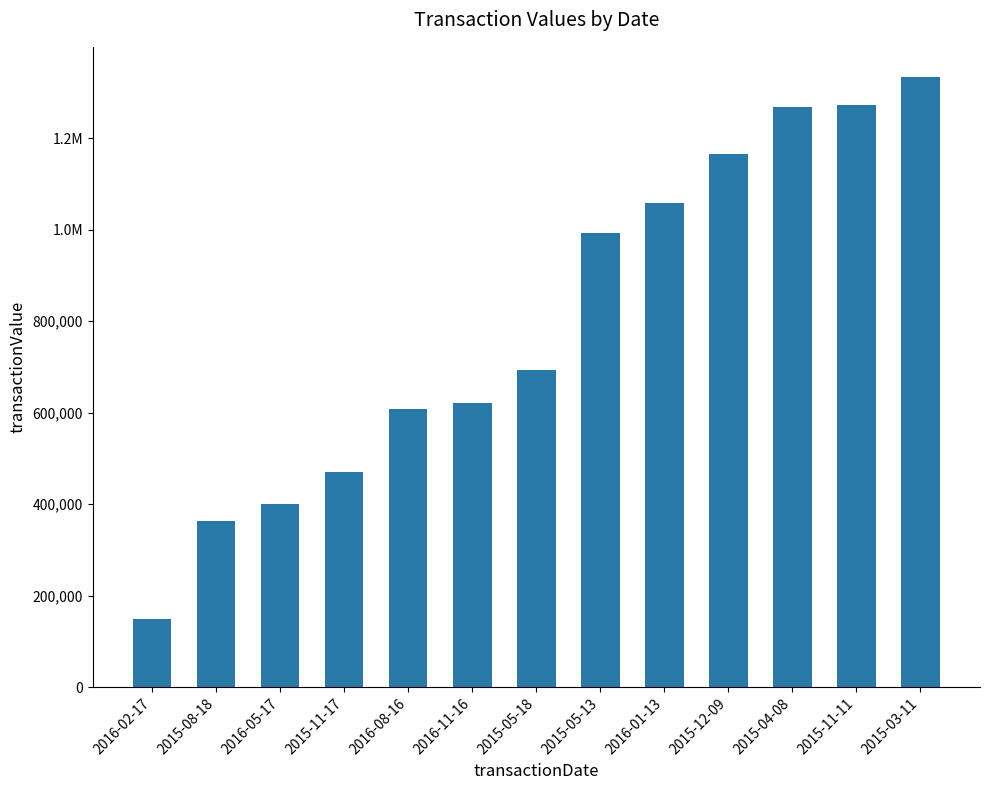

Does the chart contain any negative values?

No